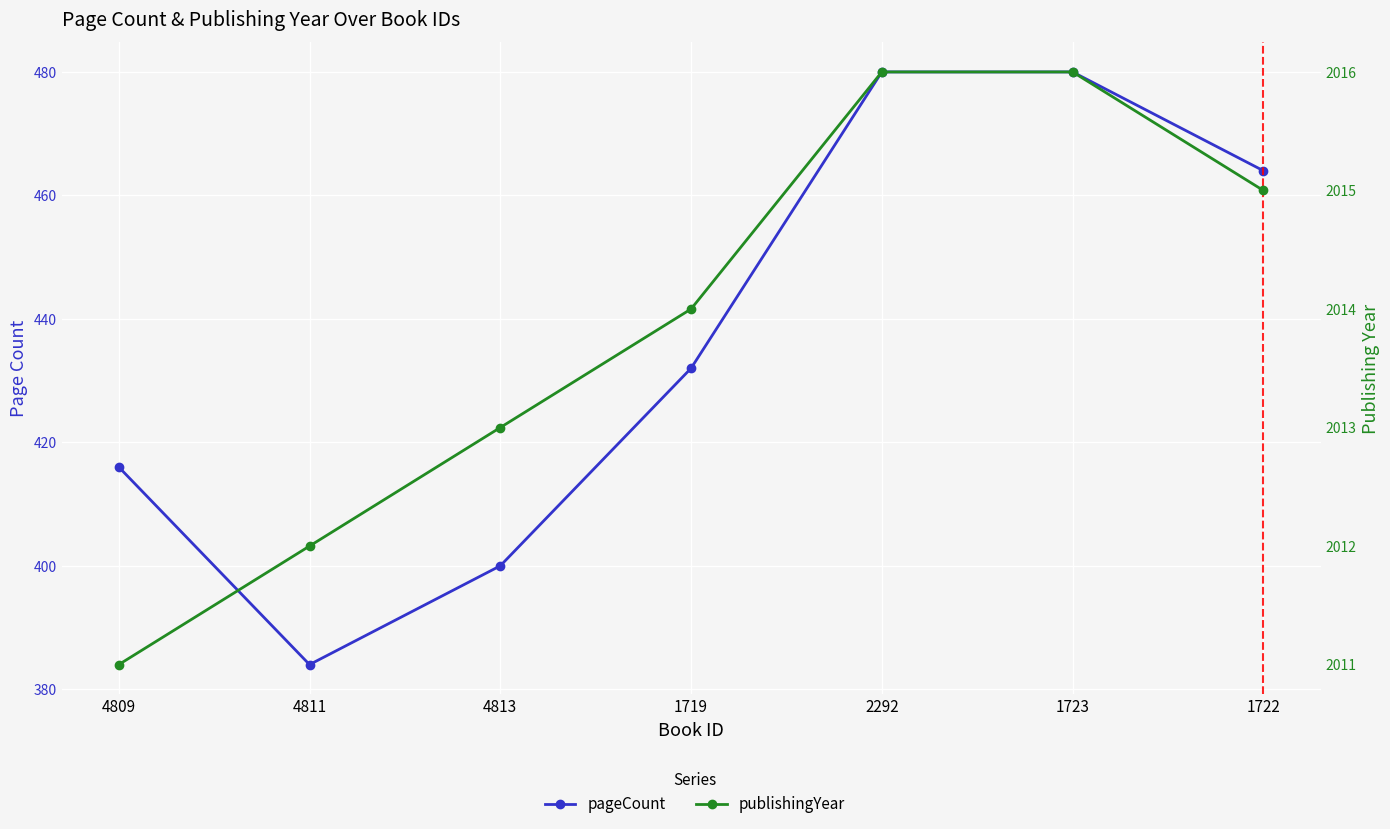

What is the smallest value displayed?

384